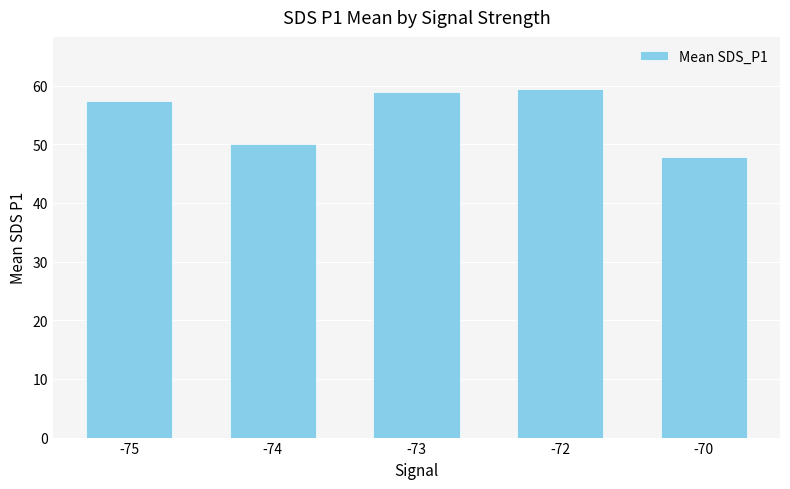

How many bars are there in total?

5